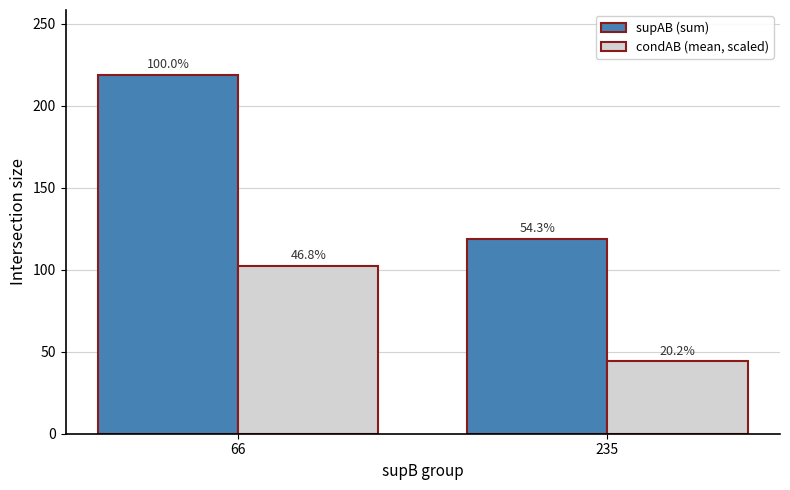

Are the bars horizontal?

No